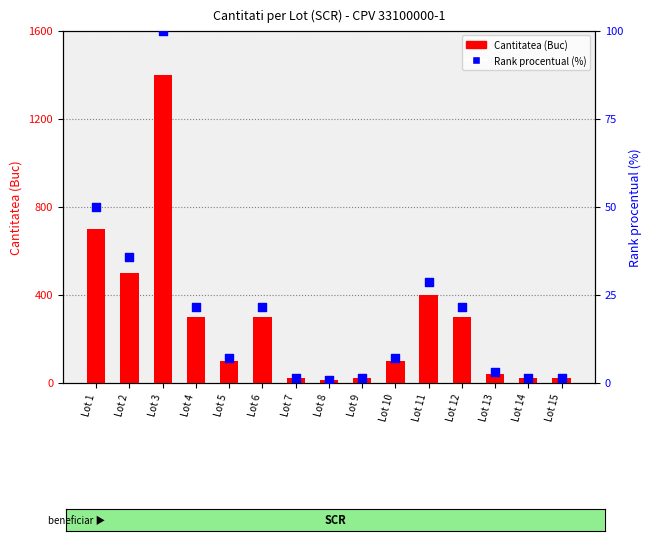

What are all the series names shown in the legend?

Cantitatea (Buc), Rank procentual (%)